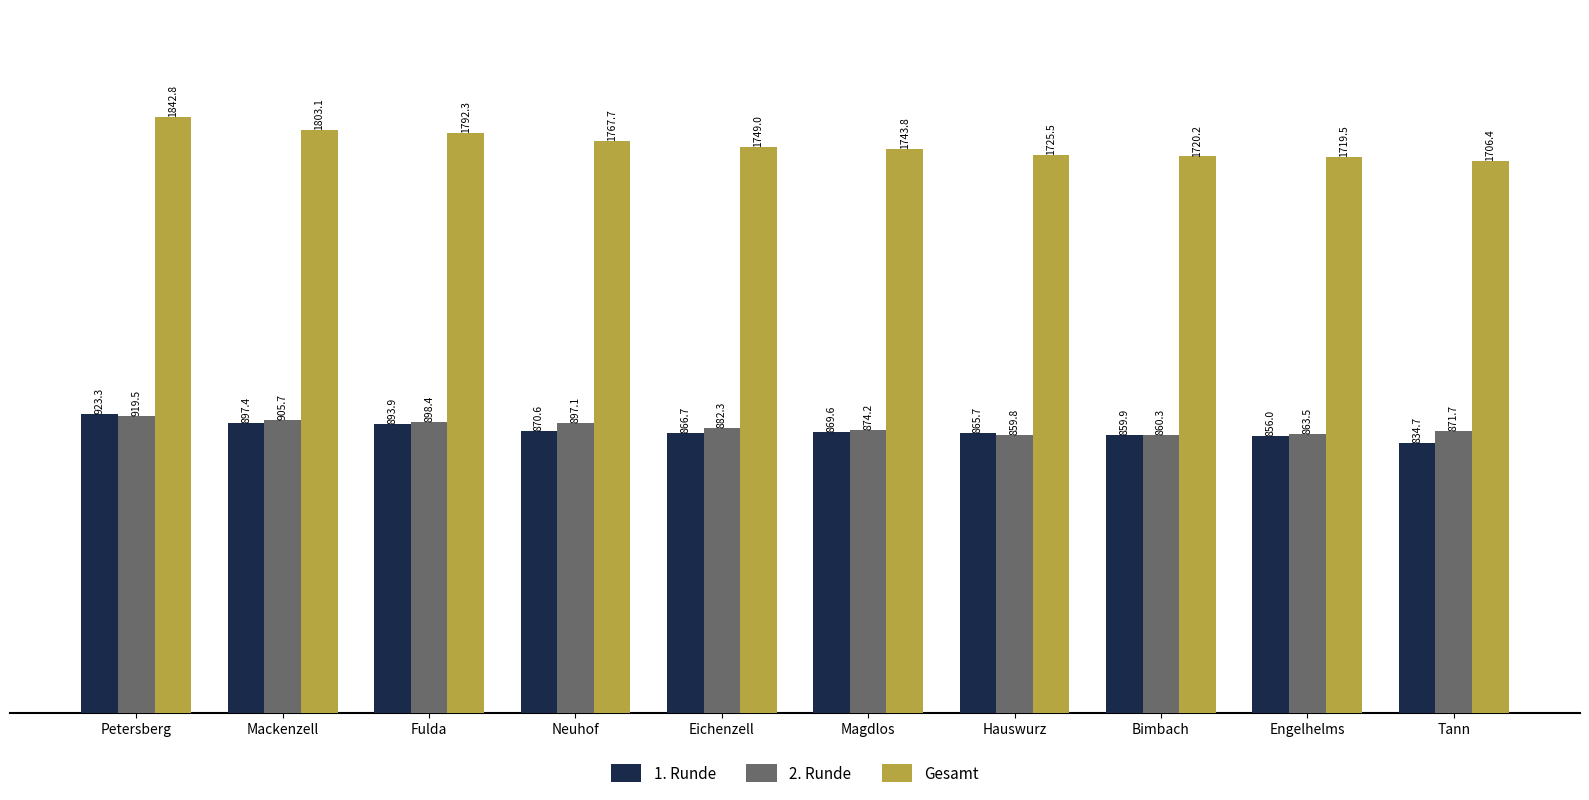

At how many categories does at least one series exceed 1295?

10